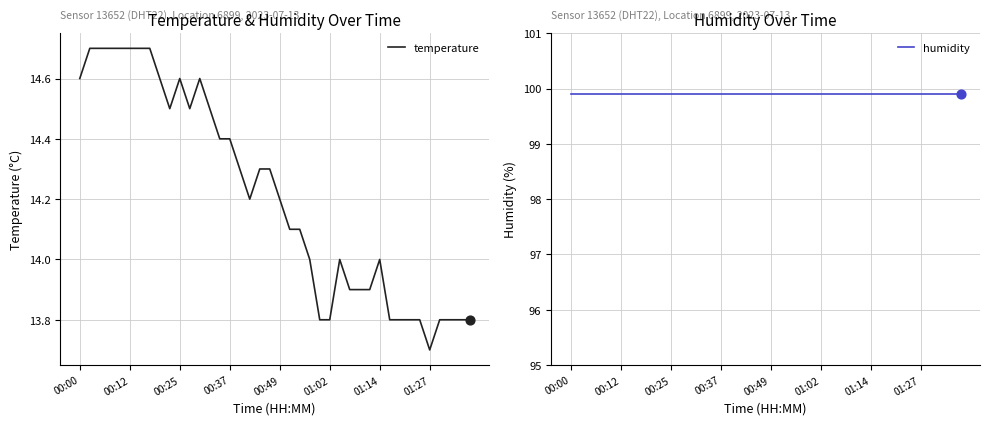

What are all the series names shown in the legend?

temperature, humidity